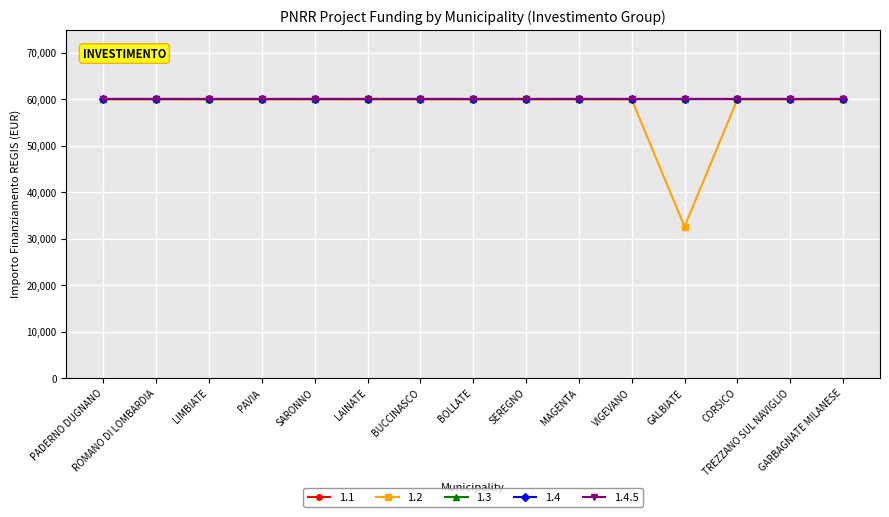

What is the difference between the maximum and minimum values in the 1.2 series?

27377